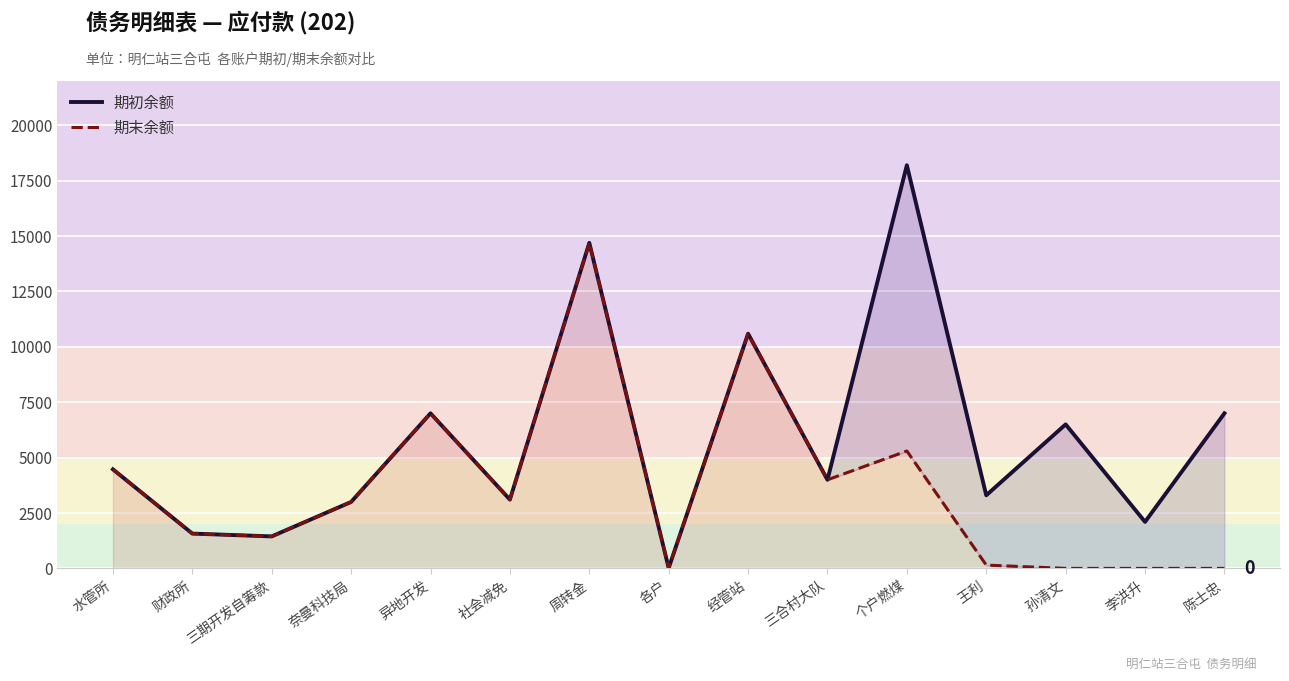

What is the total value across all series at 财政所?

3142.5